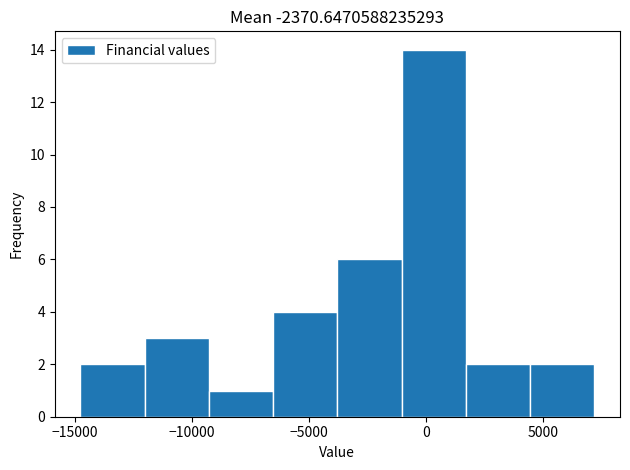

Reading left to right, transcribe this chart: for each bar, give the range it covers on the x-axis and its height. Neither the bar edges nor the heights are printed on the chart, so give them approximately, as read against the axes.

-15000 to -12000: 2
-12000 to -9500: 3
-9500 to -6500: 1
-6500 to -4000: 4
-4000 to -1000: 6
-1000 to 1500: 14
1500 to 4500: 2
4500 to 7000: 2